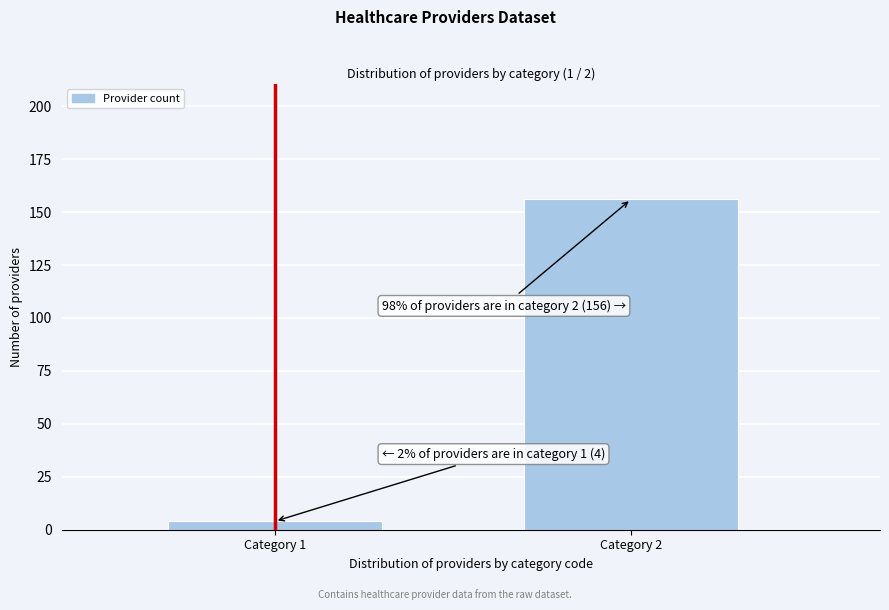

Reading left to right, list all the values displayed in this chart.

4	156